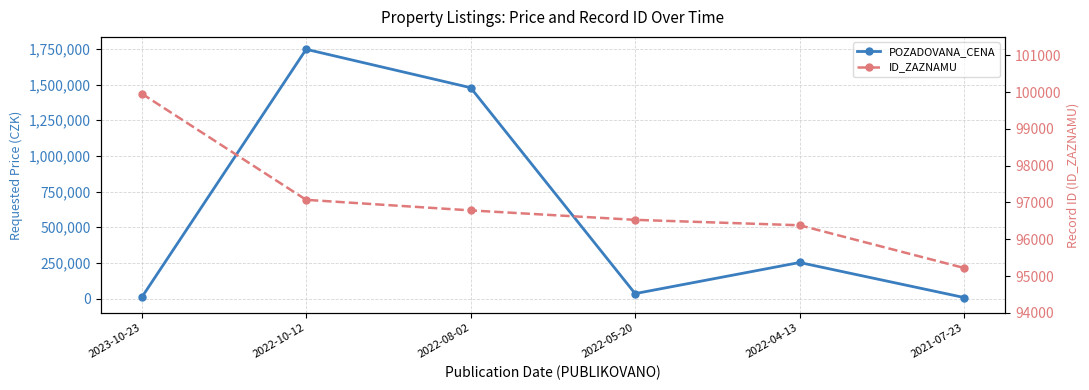

True or false: ID_ZAZNAMU has more than 0 points higher than both neighbors.

False